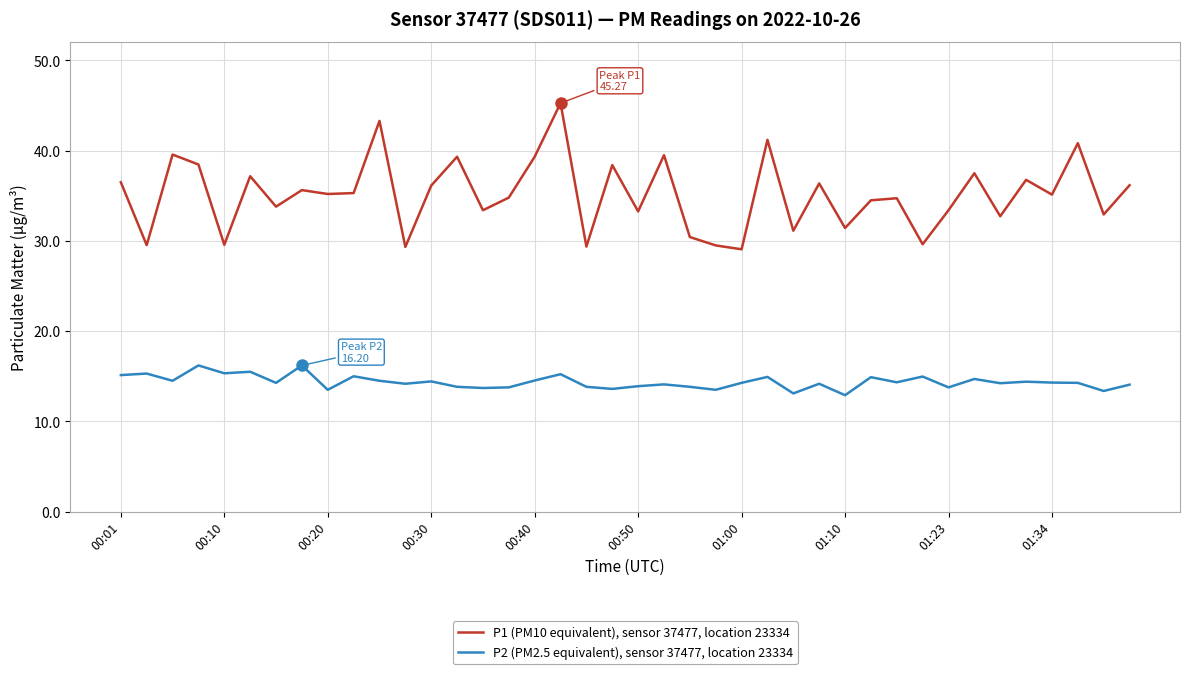

Which series has the largest range (max minus min)?

P1 (PM10 equivalent), sensor 37477, location 23334